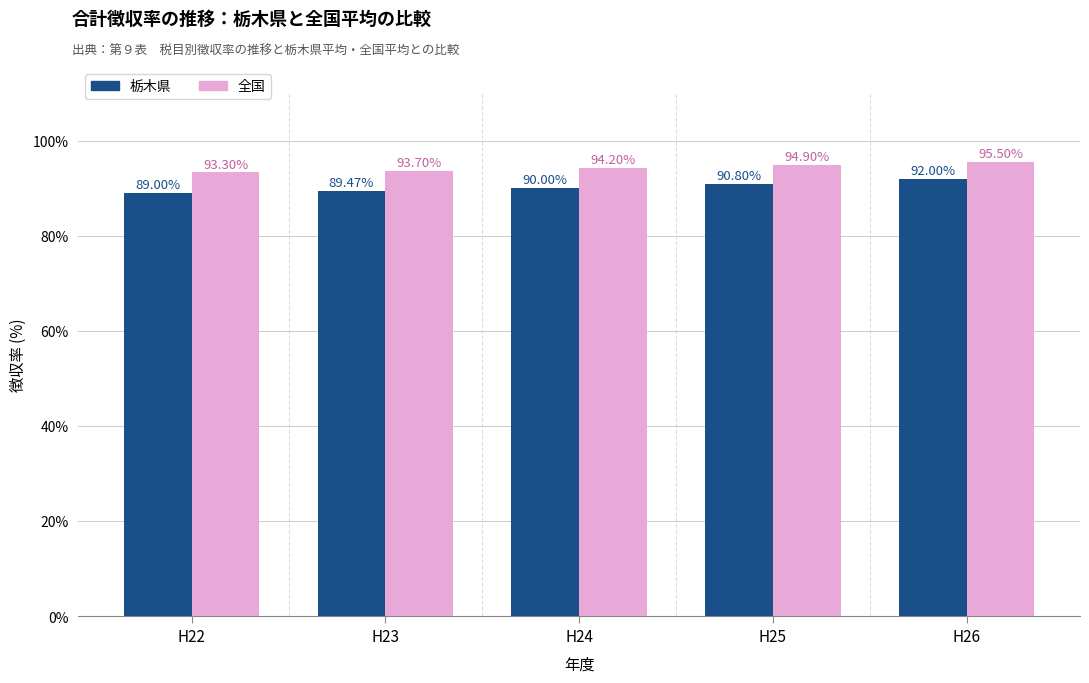

What is the difference between the highest and lowest values at H26?

3.5